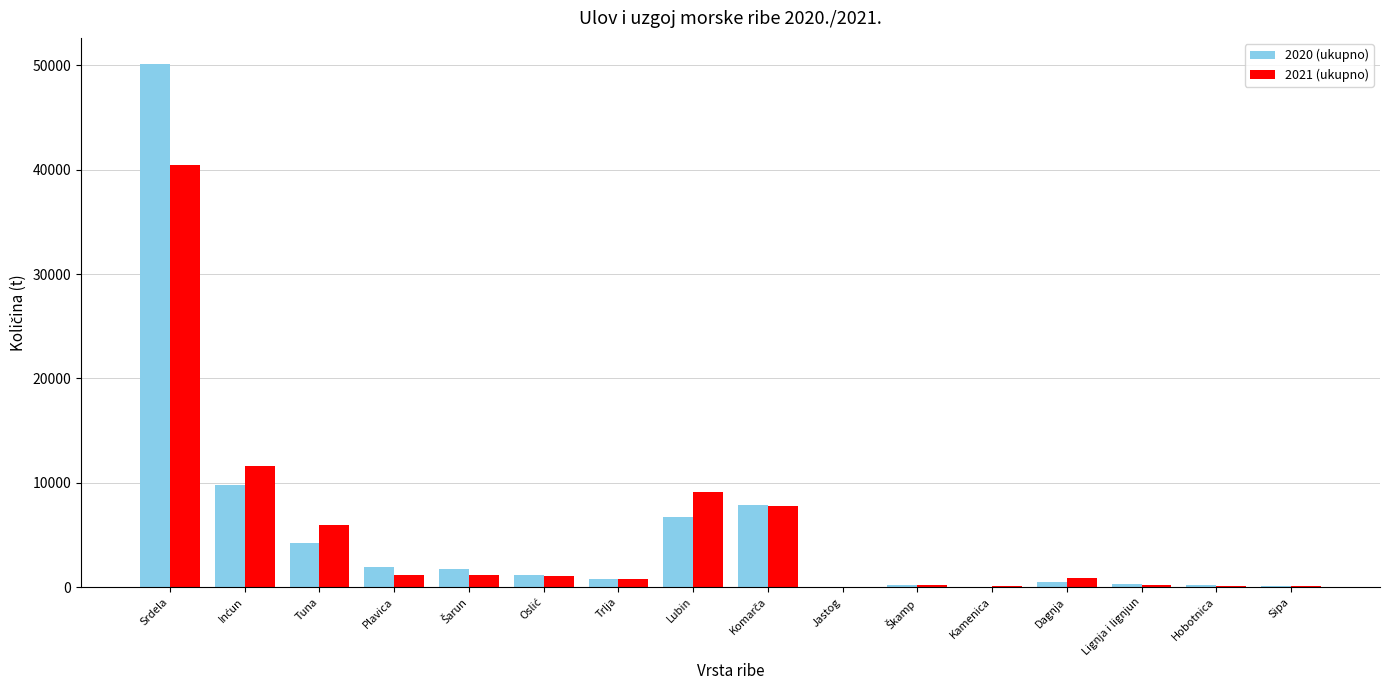

Is it true that 2021 (ukupno) equals 13352 at Lubin?

False